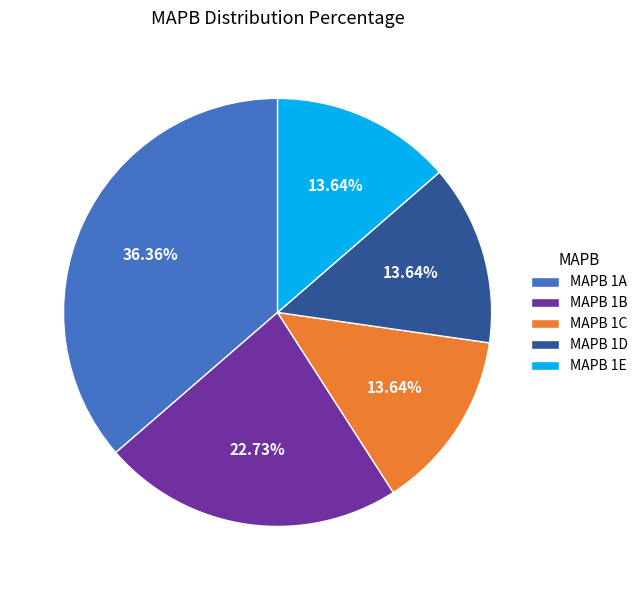

What is the ratio of the value at MAPB 1C to the value at MAPB 1E?

1.0